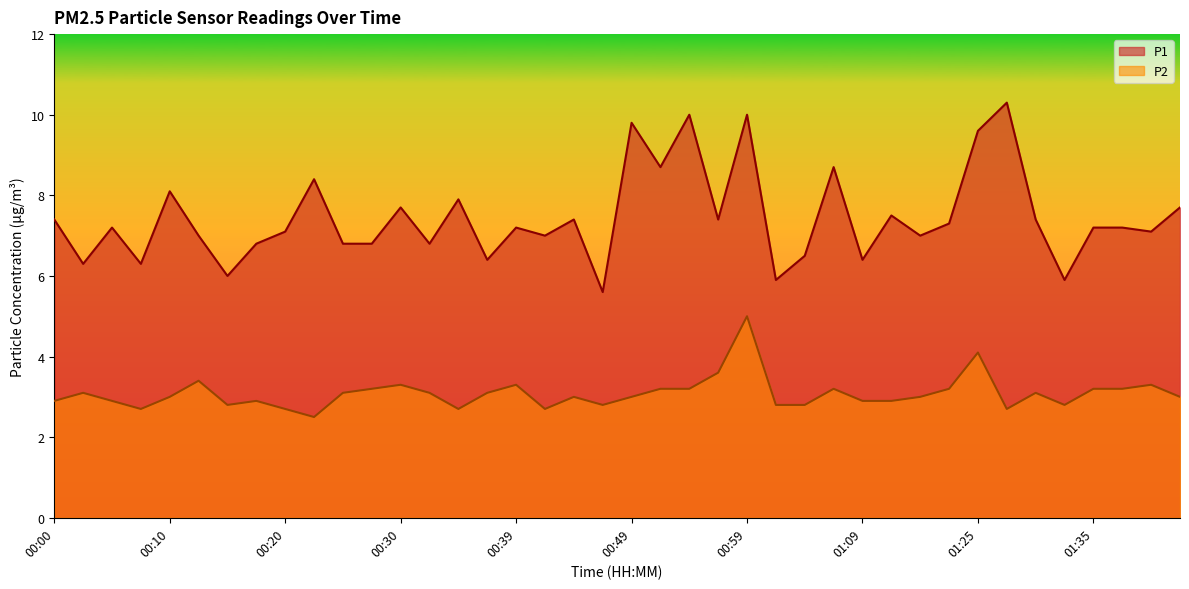

What is the difference between the second highest and second lowest values in the P2 series?

1.4